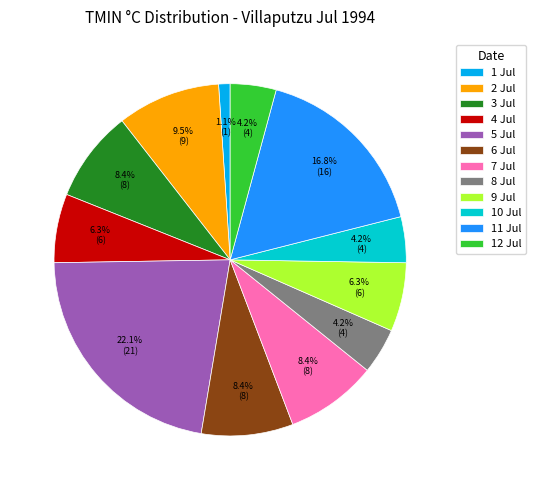

Between 8 Jul and 5 Jul, which is larger?

5 Jul